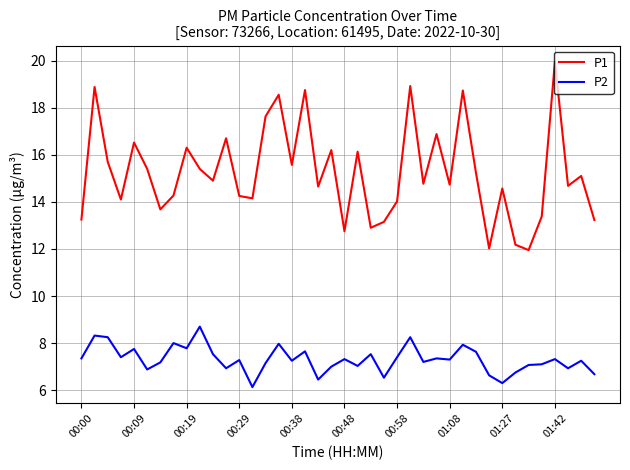

Rank the series by their maximum value, from highest to lowest.

P1, P2